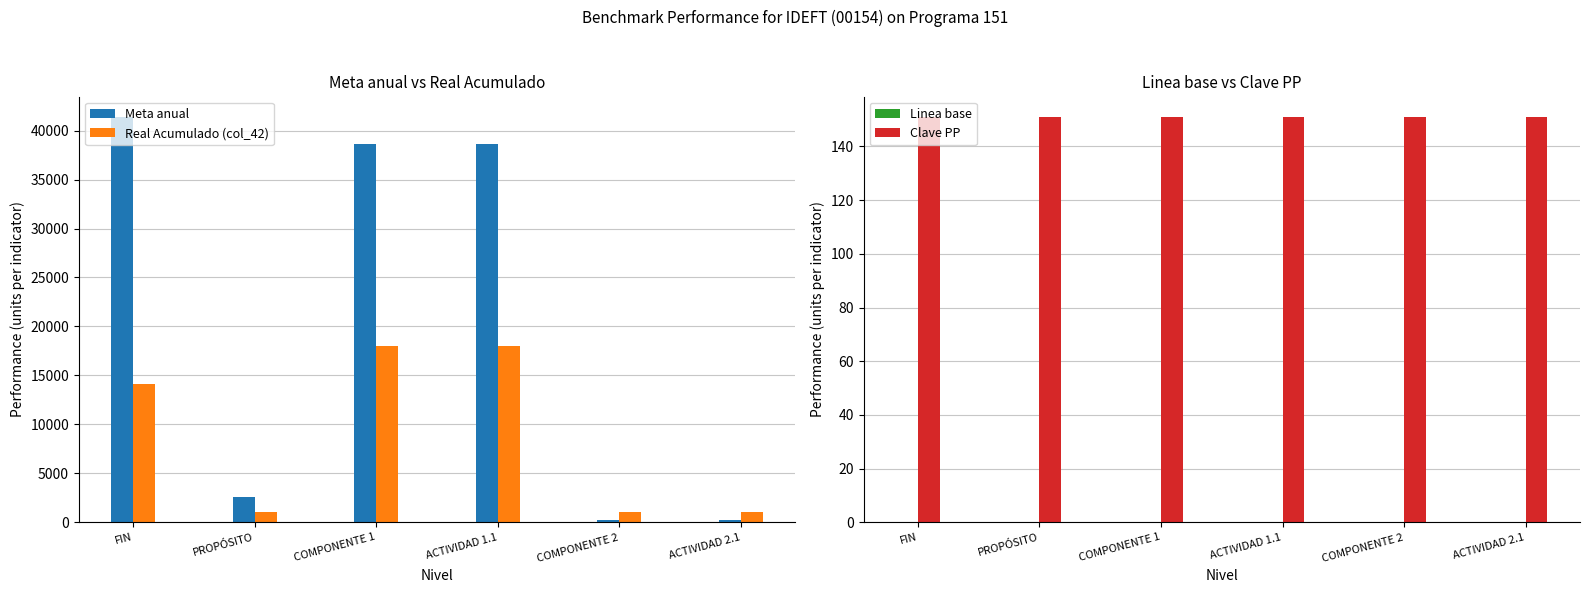

What are all the series names shown in the legend?

Meta anual, Real Acumulado (col_42), Linea base, Clave PP